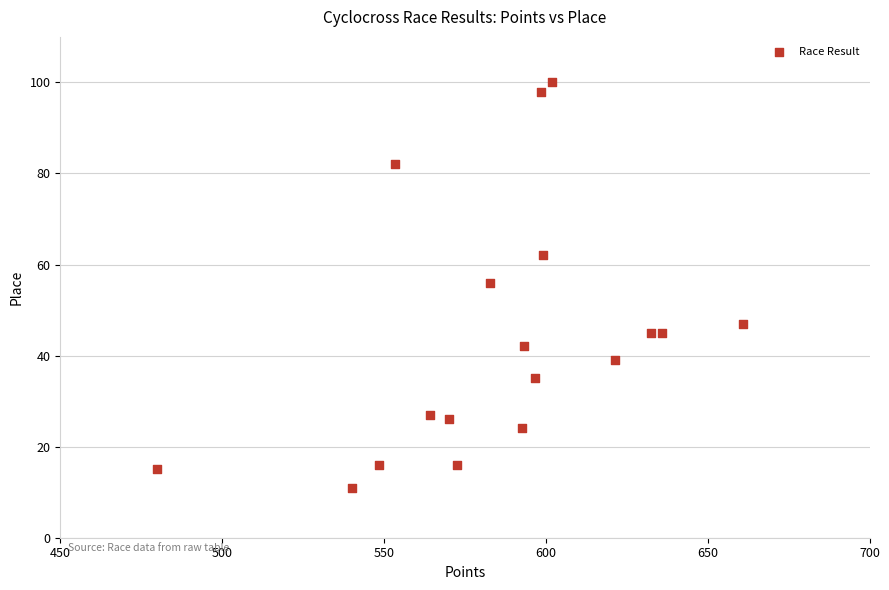

What is the range of Y values (max minus min)?

89